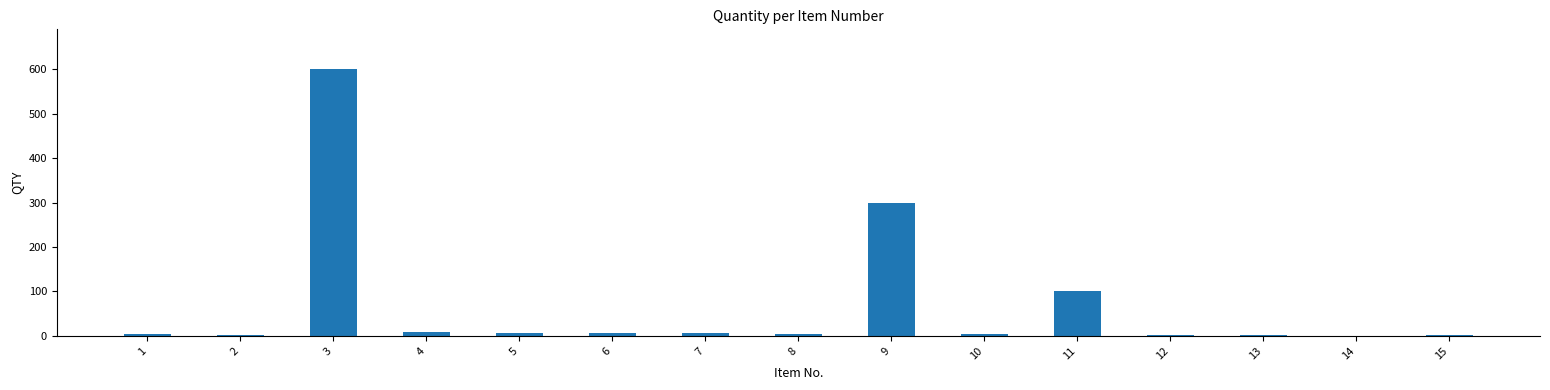

Approximately how many times larger is the value at 7 compared to 11?

0.1